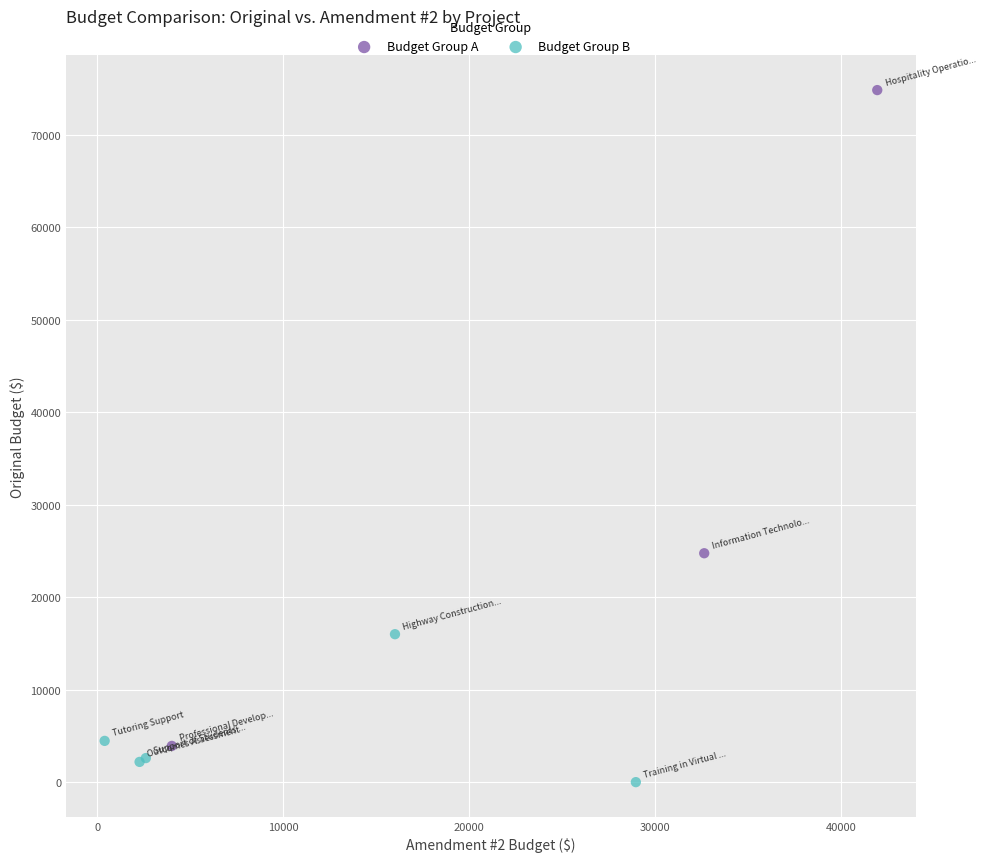

Which series contains the lowest Y value?

Budget Group B